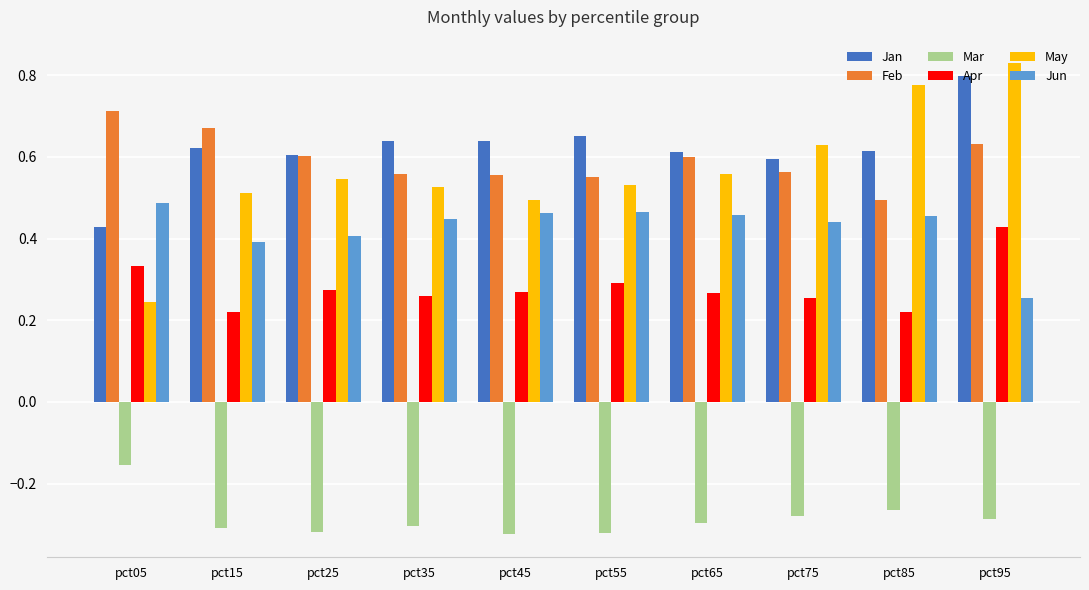

What are all the series names shown in the legend?

Jan, Feb, Mar, Apr, May, Jun